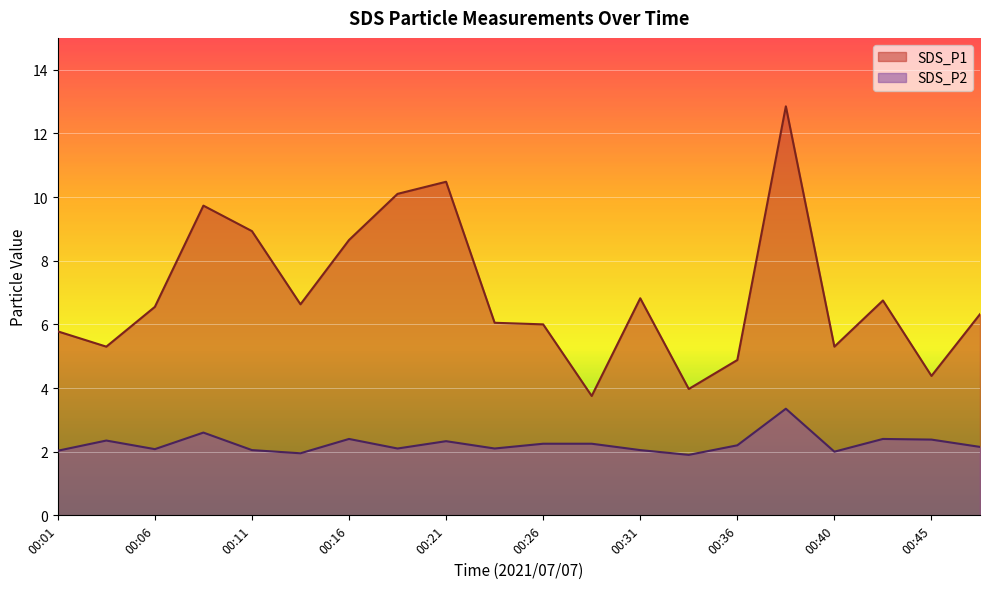

Which label corresponds to the smallest value in the chart?

00:33